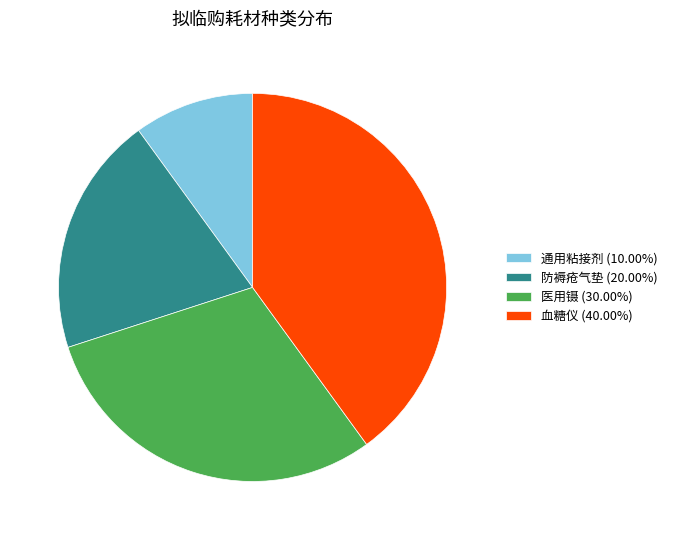

Is there any slice that represents more than half of the pie?

No